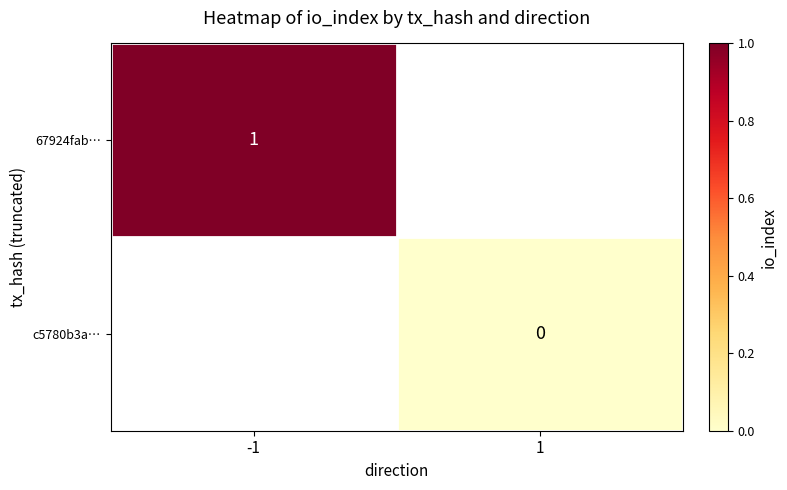

What is the maximum value shown in the chart?

1.0